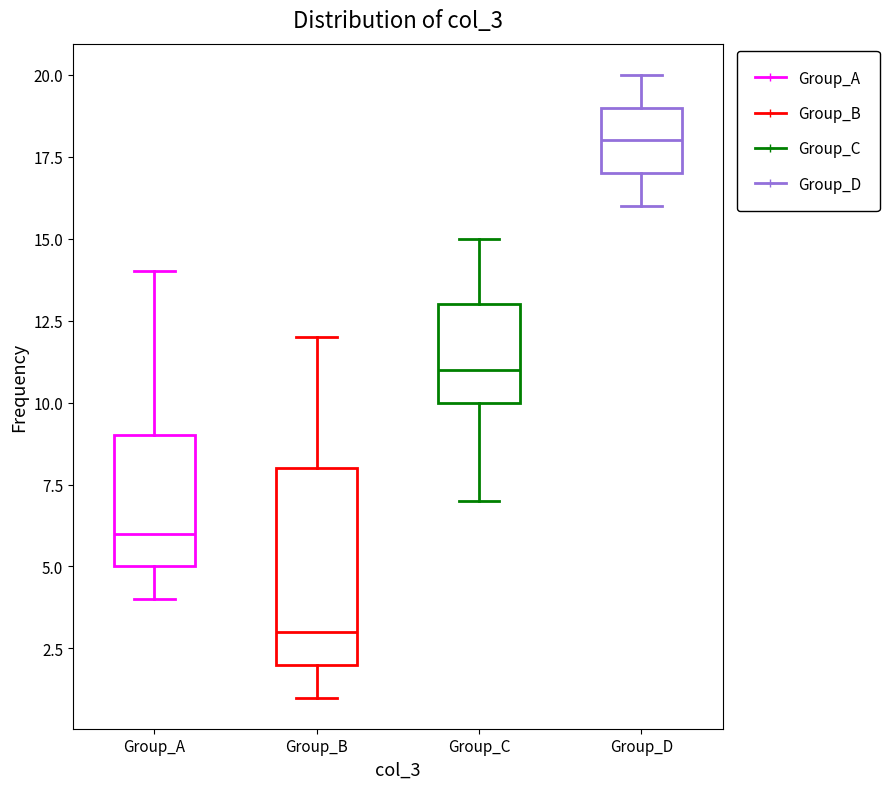

Which box is the tallest, from its lower edge to its upper edge?

Group_B